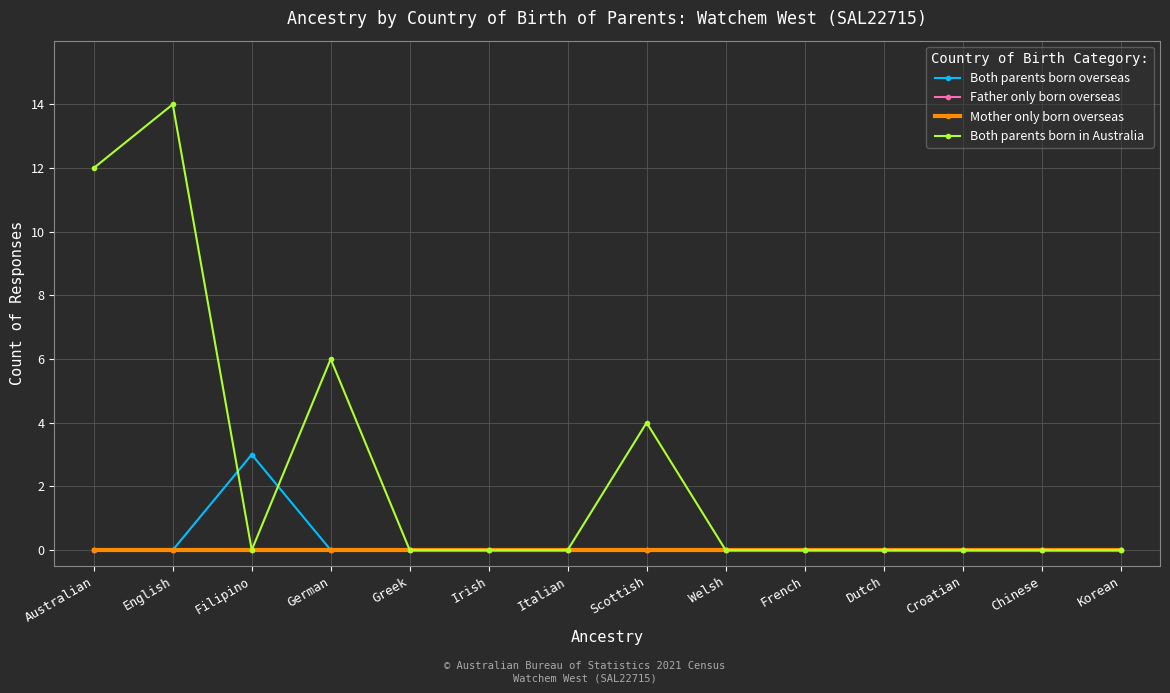

Does the chart have visible grid lines?

Yes